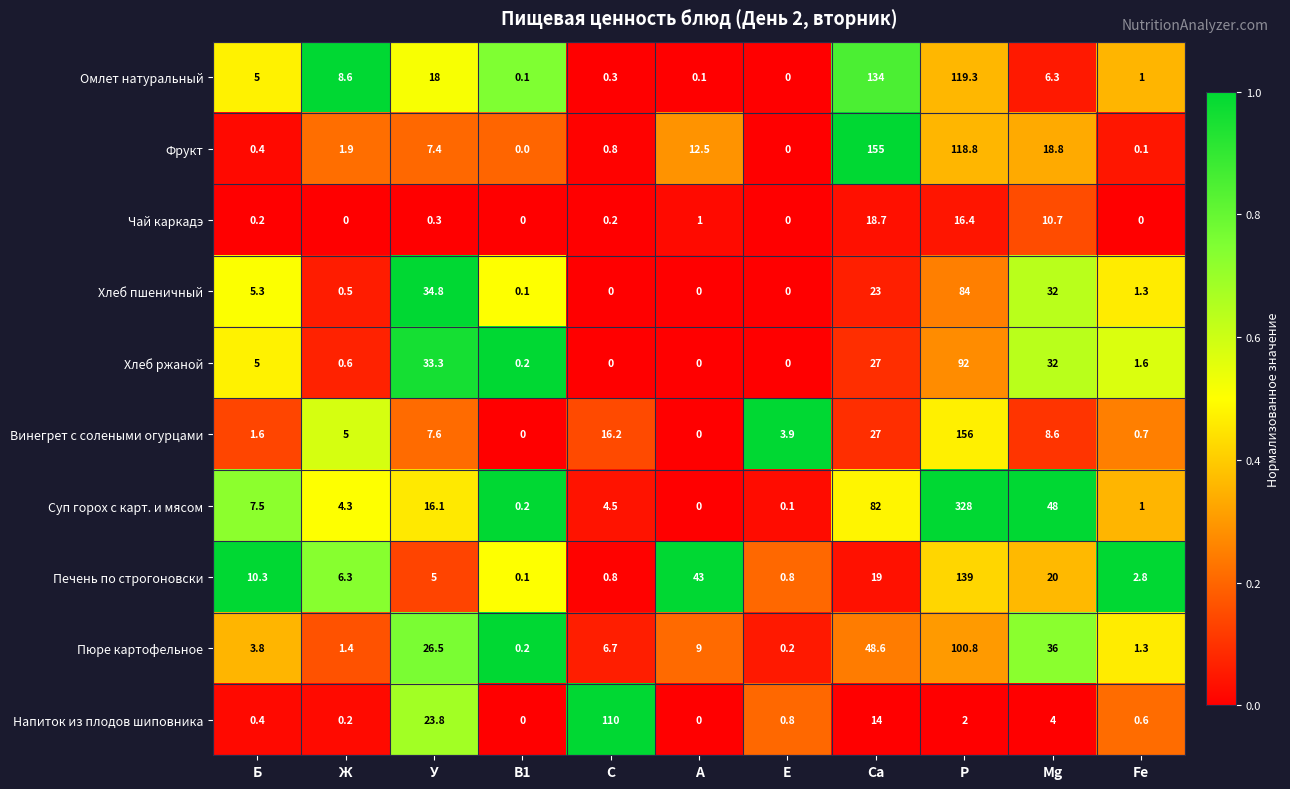

At which category is the sum across all series the highest?

Р